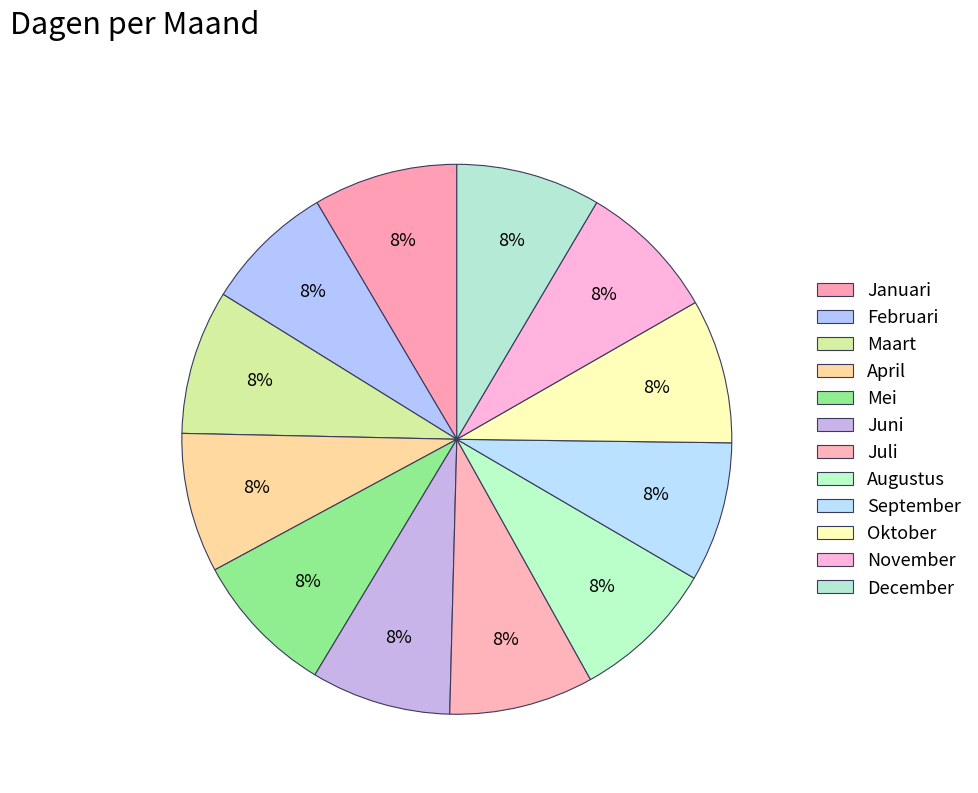

How many segments does this pie chart have?

12